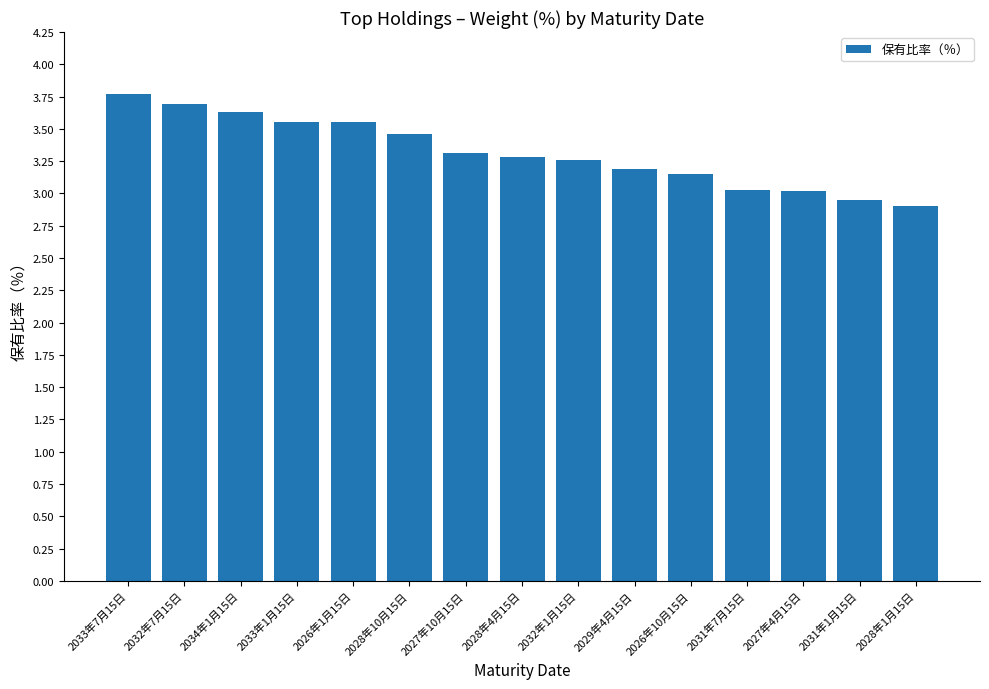

Which has a higher value, 2028年1月15日 or 2031年7月15日?

2031年7月15日